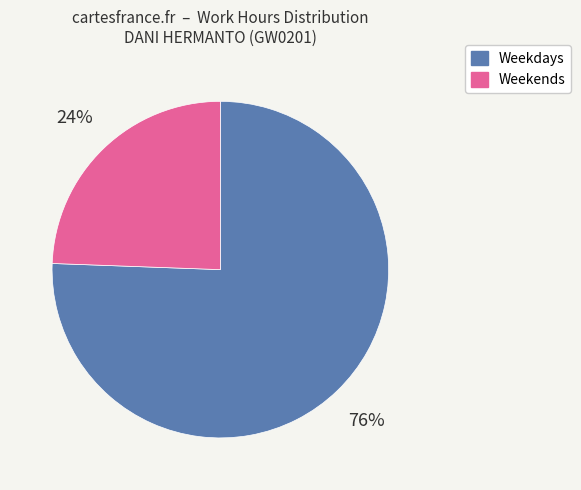

Count the number of slices in the pie.

2